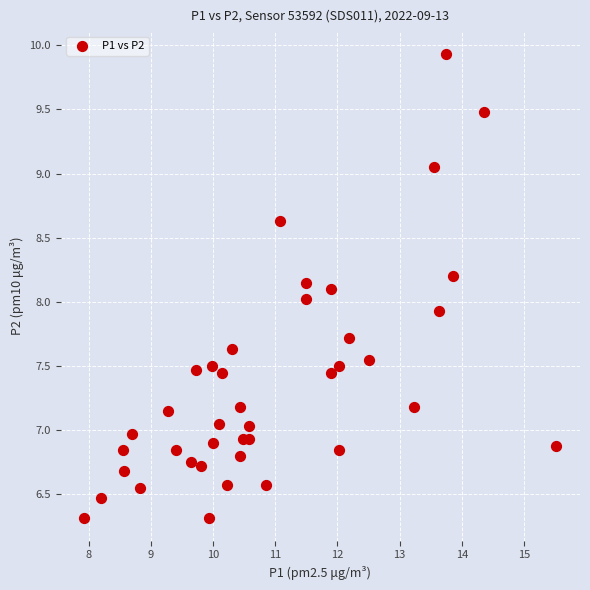

What is the range of Y values (max minus min)?

3.6